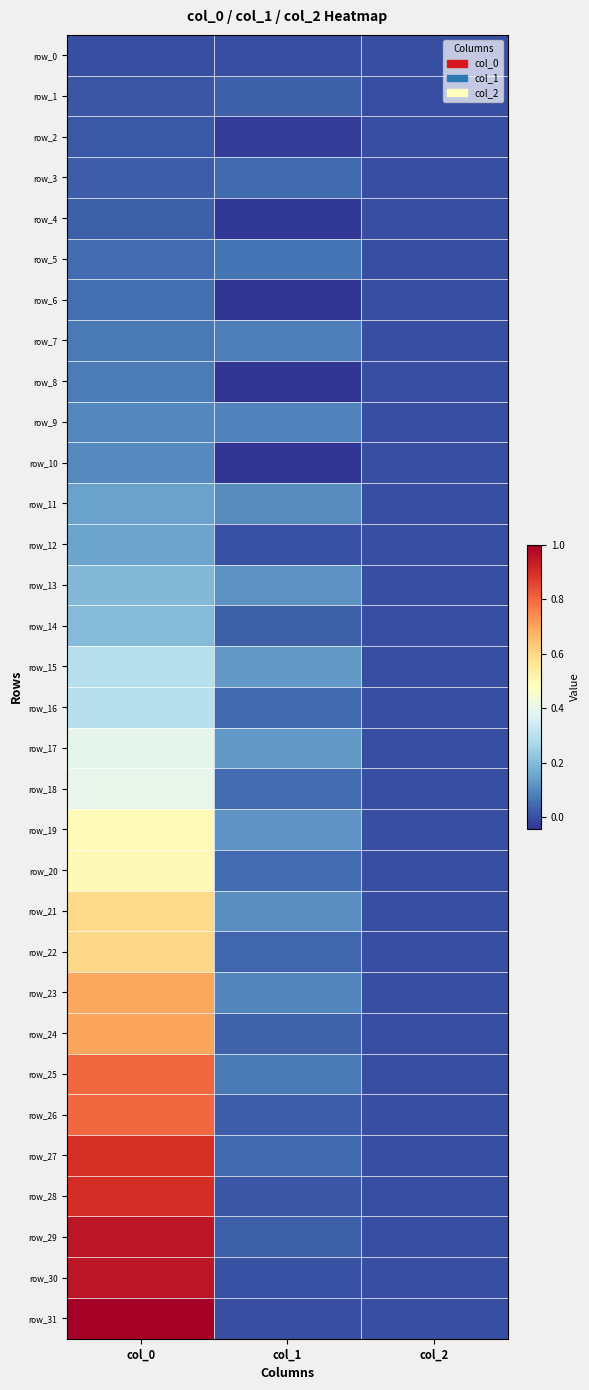

Reading left to right, list all the values displayed in this chart.

row_0: 0.0	0.0	0.0
row_1: 0.0	0.0	0.0
row_2: 0.0	-0.0	0.0
row_3: 0.0	0.0	0.0
row_4: 0.0	-0.0	0.0
row_5: 0.0	0.1	0.0
row_6: 0.1	-0.0	0.0
row_7: 0.1	0.1	0.0
row_8: 0.1	-0.0	0.0
row_9: 0.1	0.1	0.0
row_10: 0.1	-0.0	0.0
row_11: 0.1	0.1	0.0
row_12: 0.1	0.0	0.0
row_13: 0.2	0.1	0.0
row_14: 0.2	0.0	0.0
row_15: 0.3	0.1	0.0
row_16: 0.3	0.0	0.0
row_17: 0.4	0.1	0.0
row_18: 0.4	0.0	0.0
row_19: 0.5	0.1	0.0
row_20: 0.5	0.0	0.0
row_21: 0.6	0.1	0.0
row_22: 0.6	0.0	0.0
row_23: 0.7	0.1	0.0
row_24: 0.7	0.0	0.0
row_25: 0.8	0.1	0.0
row_26: 0.8	0.0	0.0
row_27: 0.9	0.0	0.0
row_28: 0.9	0.0	0.0
row_29: 0.9	0.0	0.0
row_30: 0.9	0.0	0.0
row_31: 1.0	0.0	0.0